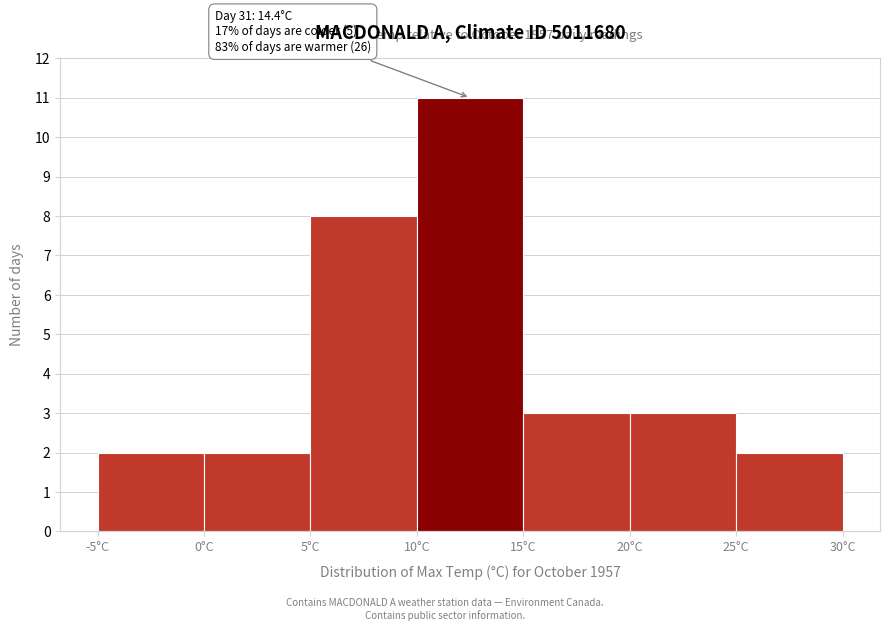

Over which range of the x-axis is the bar tallest?

10 to 15